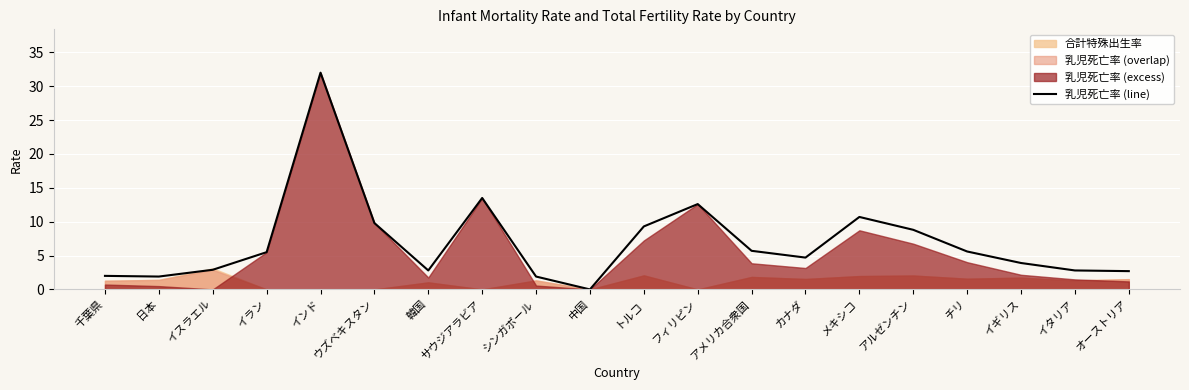

What value does the data have at イスラエル?

2.9